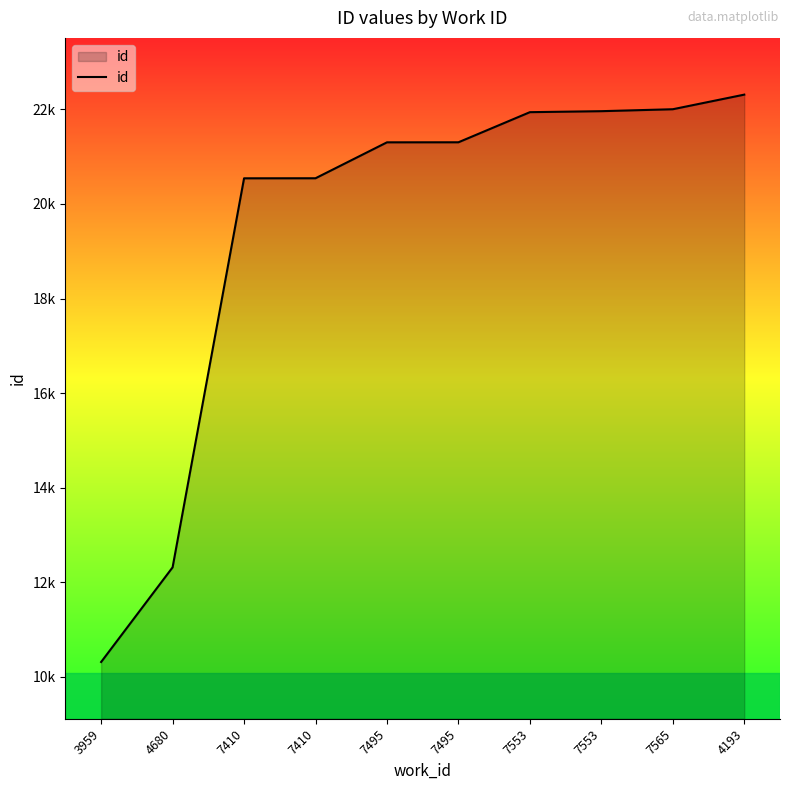

Reading right to left, what are all the values shown in this chart?

22313	22004	21963	21942	21305	21304	20544	20543	12314	10312